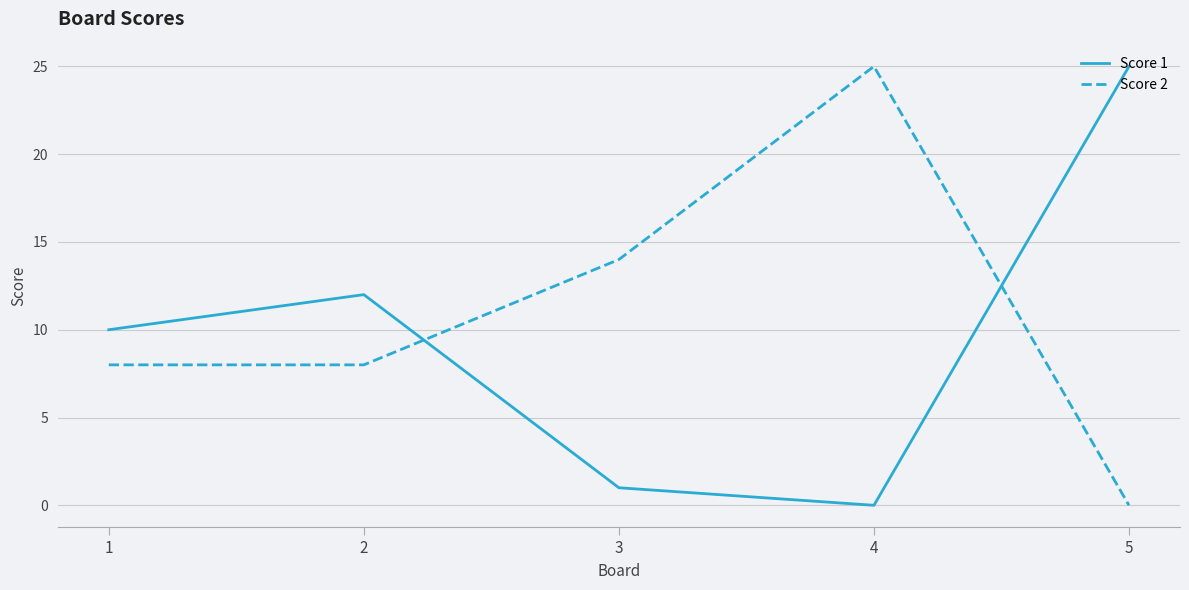

Which series has the largest total across all categories?

Score 2